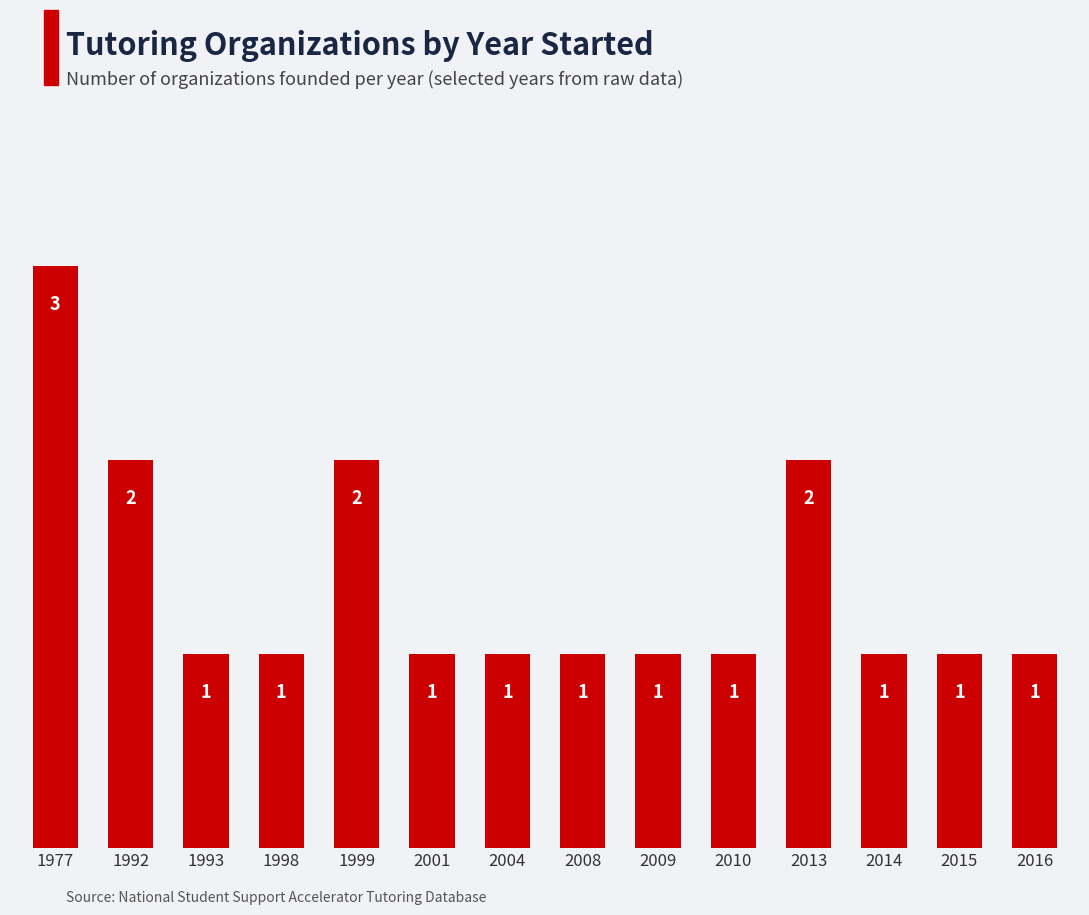

Reading left to right, list all the values displayed in this chart.

1977=3	1992=2	1993=1	1998=1	1999=2	2001=1	2004=1	2008=1	2009=1	2010=1	2013=2	2014=1	2015=1	2016=1